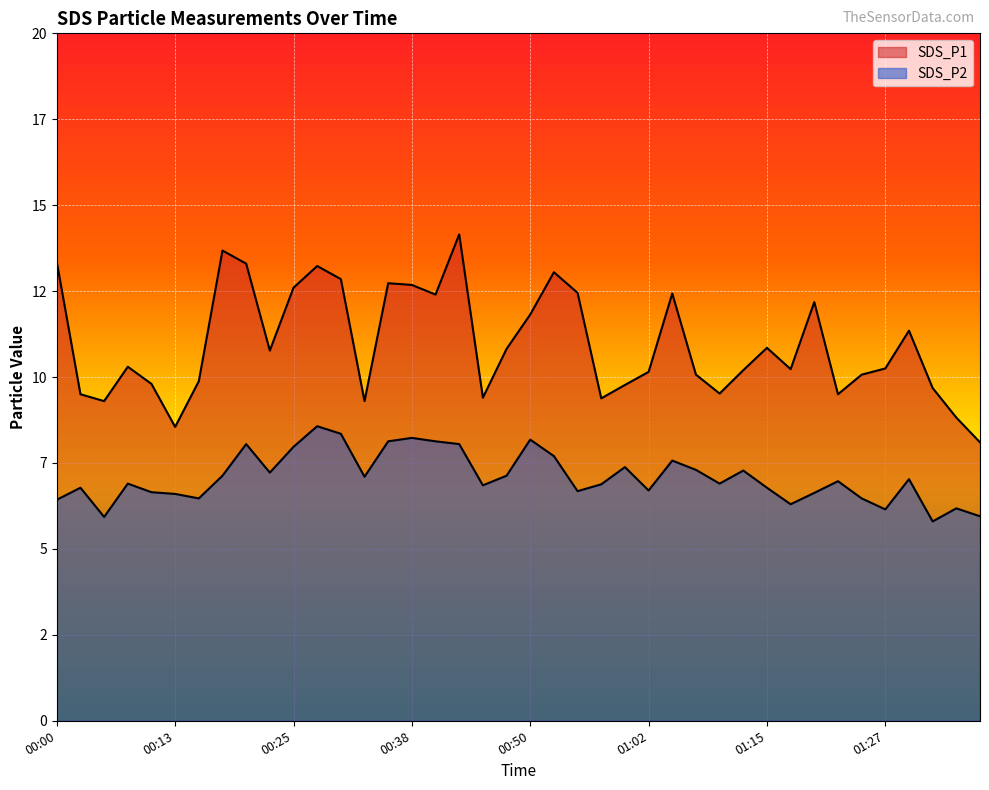

What is the sum of the SDS_P1 values at 00:25 and 00:55?

25.0